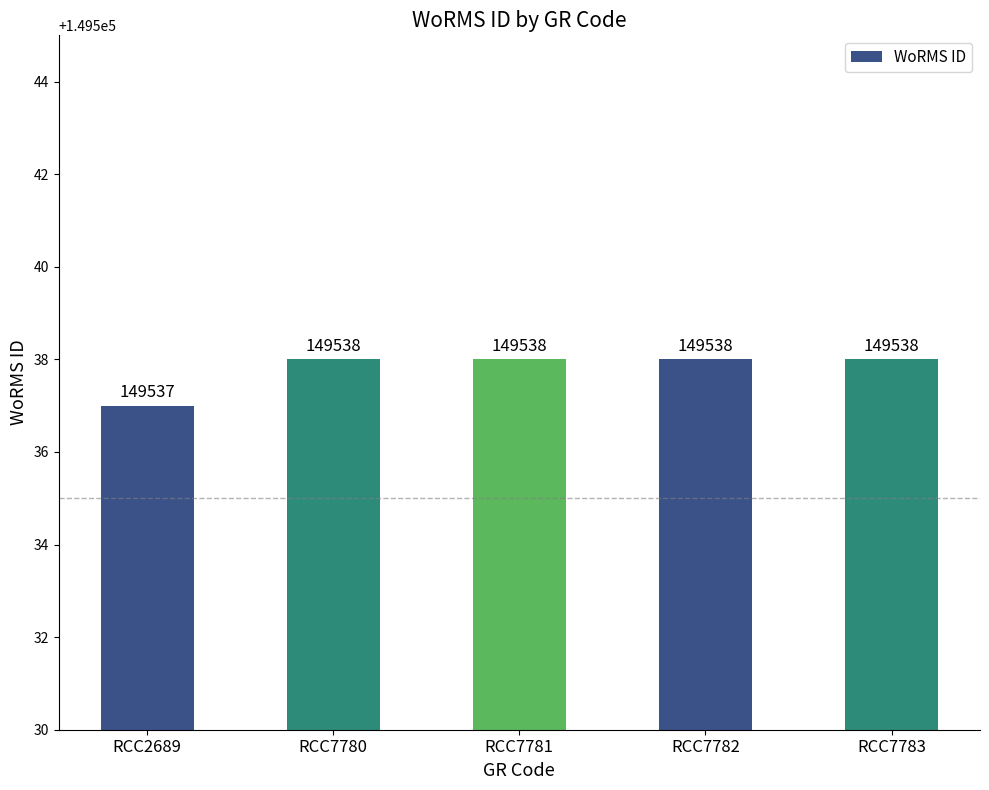

Are the bars grouped side by side (vs. stacked)?

No